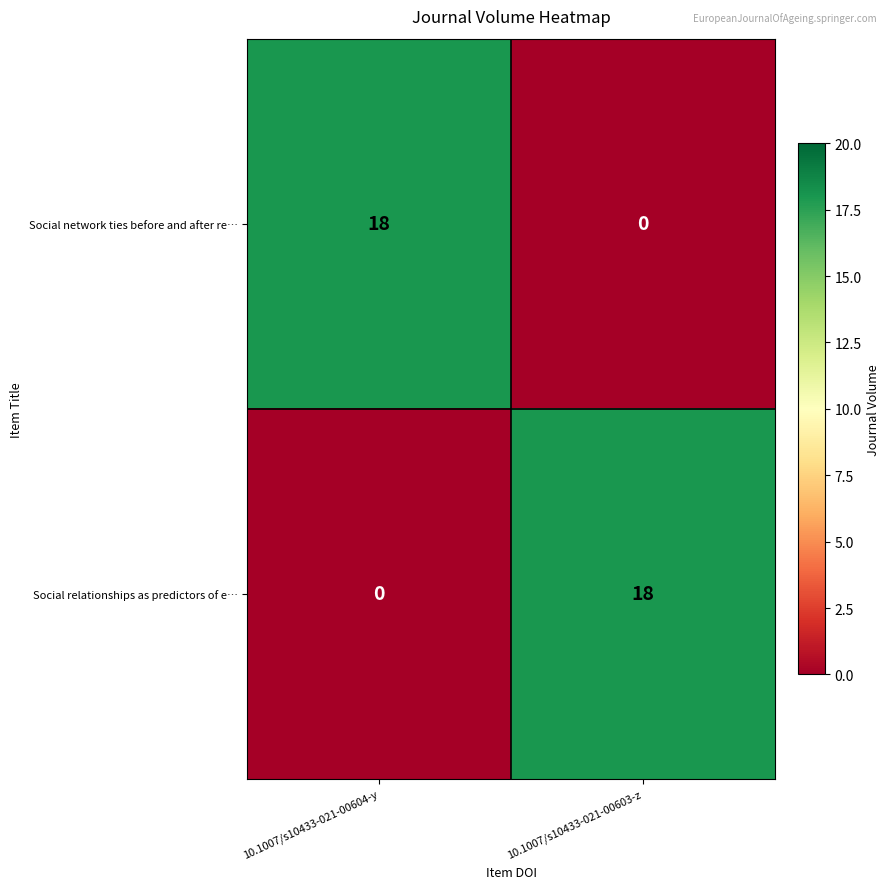

Count the number of data series in this chart.

2